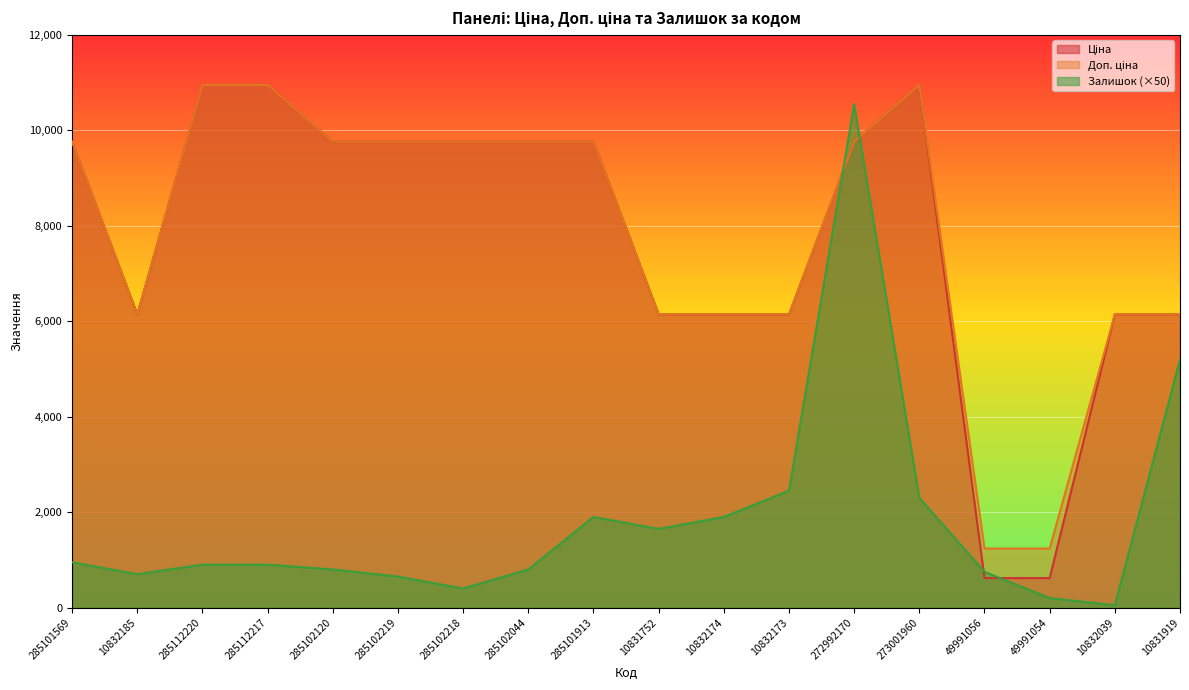

What value does the Доп. ціна series have at 10831919?

6143.2